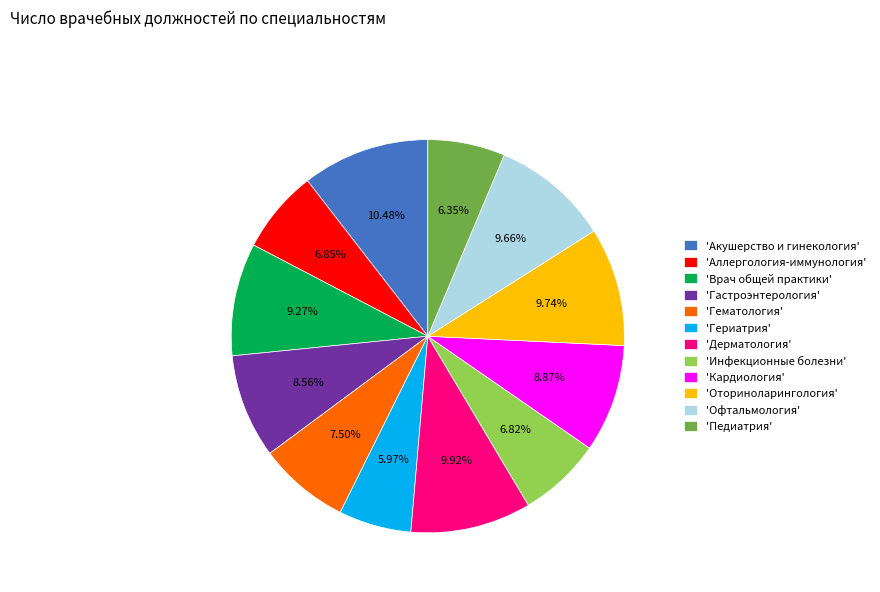

Does 'Педиатрия' account for over 50% of the chart?

No